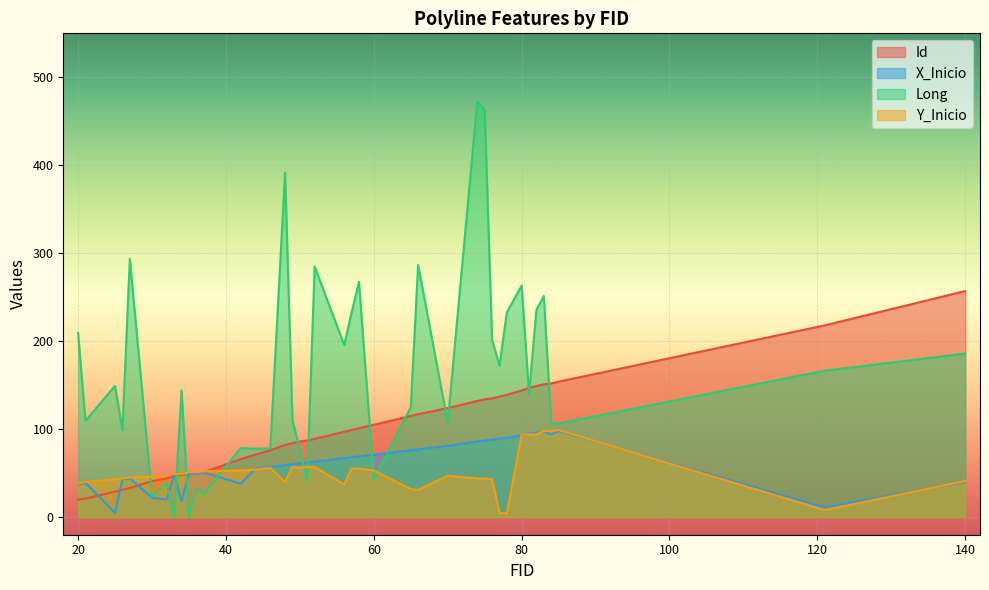

Where do Id and Long first cross each other?

85 and 83